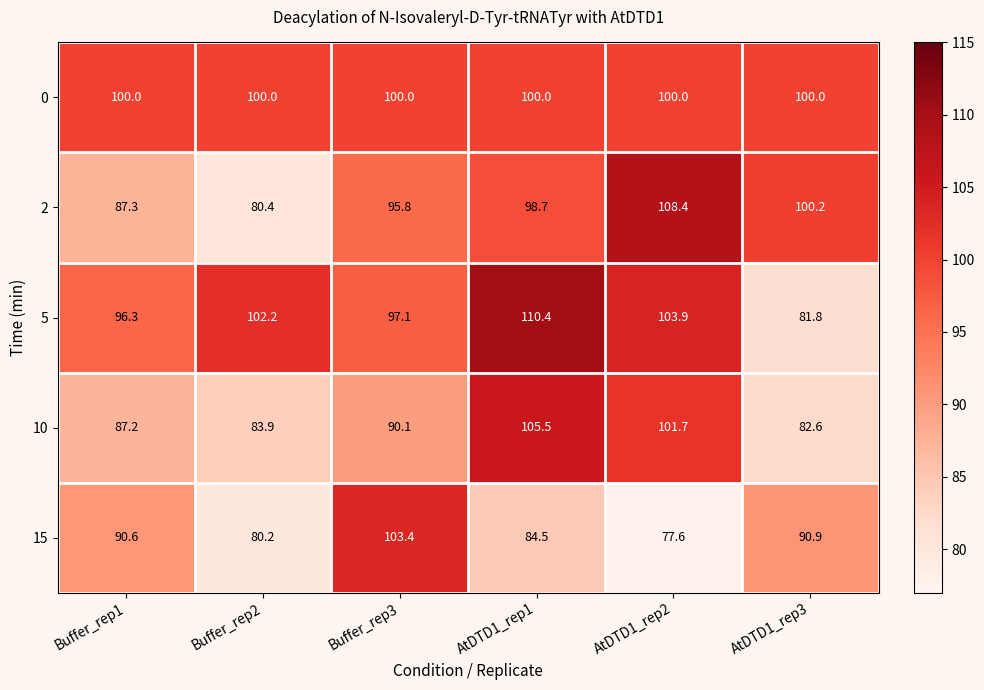

Count the number of data series in this chart.

5